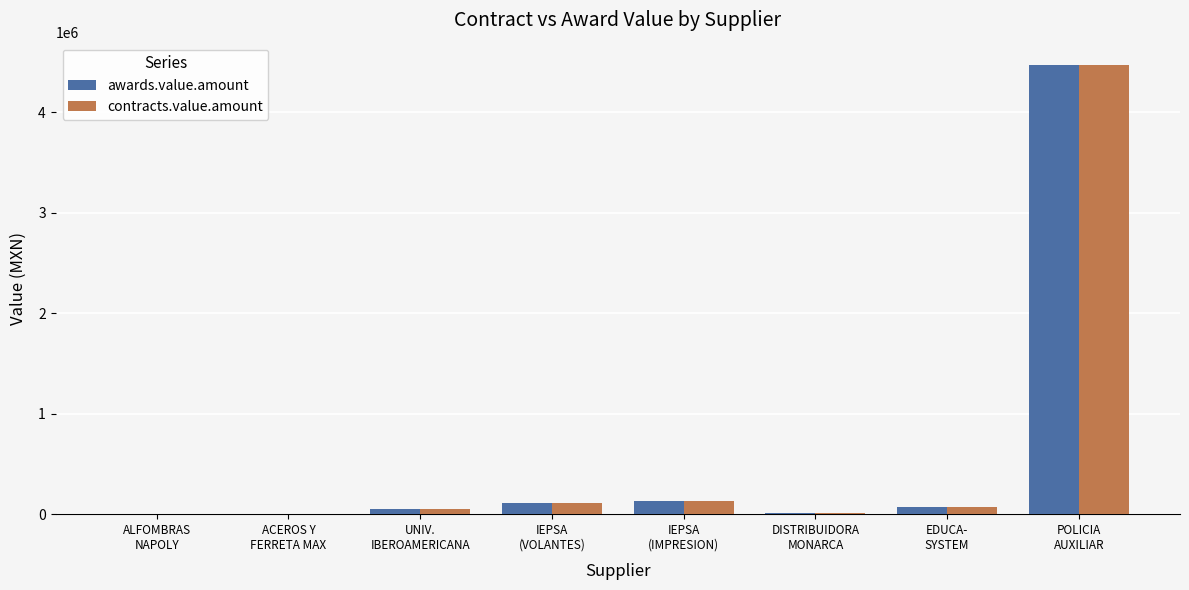

What is the greatest value displayed?

4470625.0